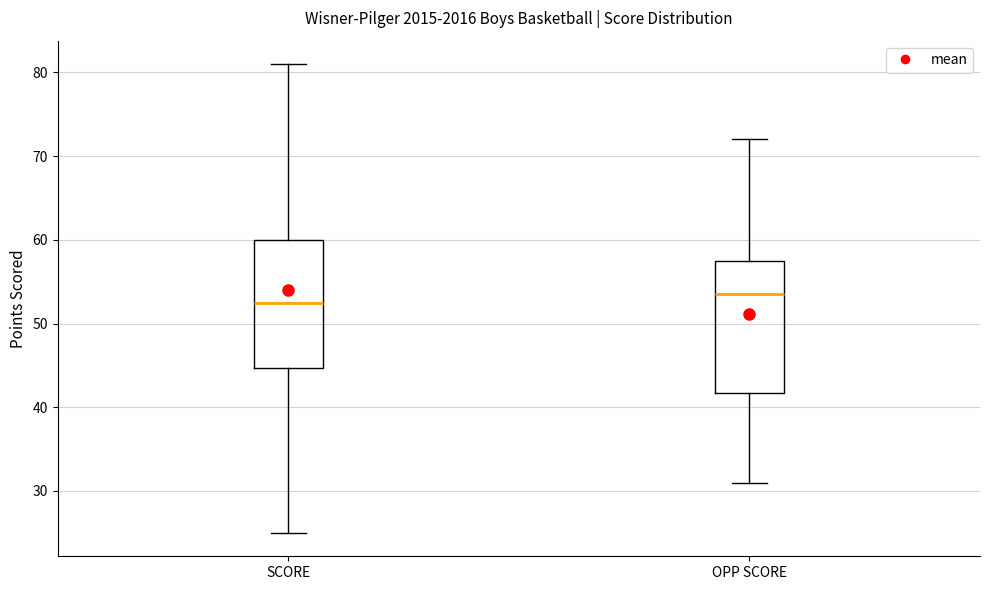

Where does the upper whisker of the box for OPP SCORE end on the y-axis? The values are not printed on the chart, so give them approximately, as read against the axis.

72